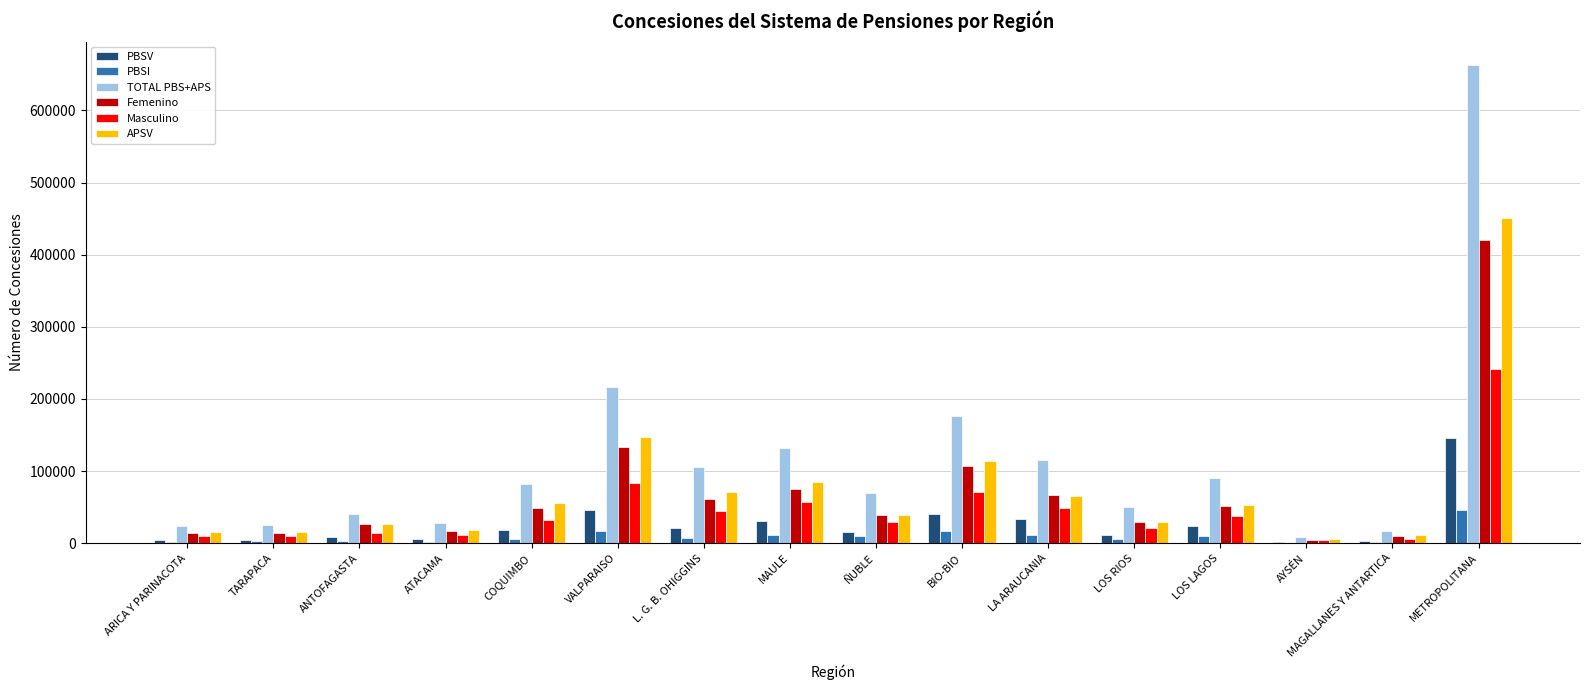

The TOTAL PBS+APS series shows 62506 at ANTOFAGASTA. True or false?

False